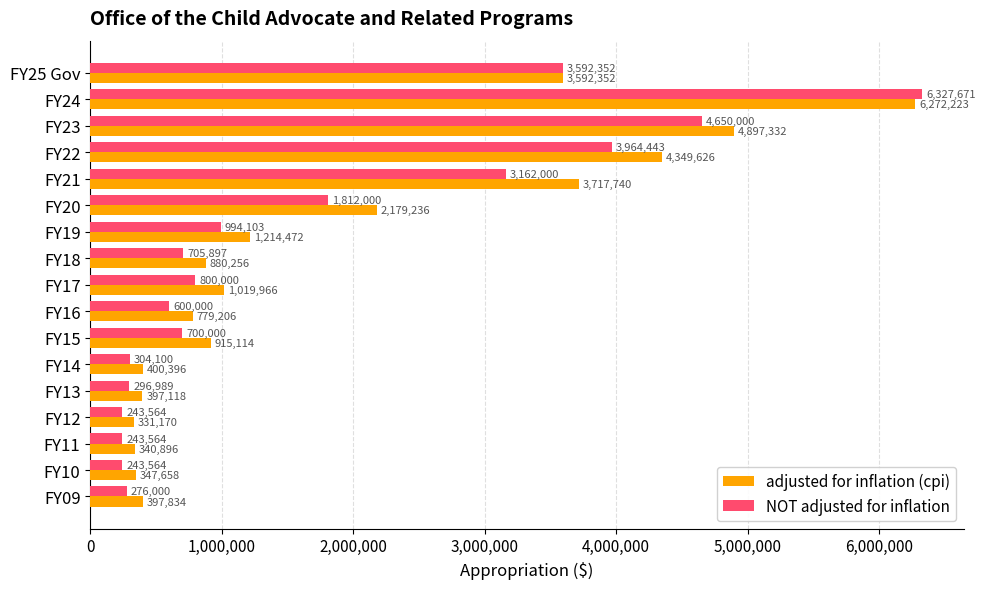

Which series changed the most between FY24 and FY13?

NOT adjusted for inflation